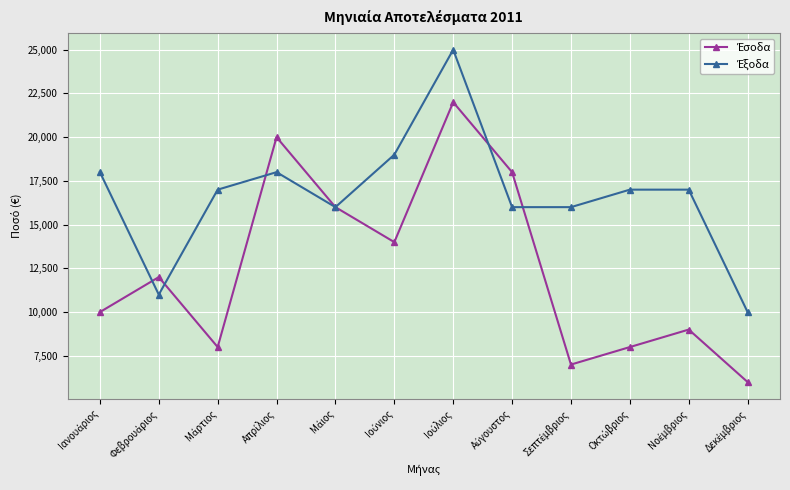

Reading left to right, extract all data points from this chart.

Έσοδα: 10000	12000	8000	20000	16000	14000	22000	18000	7000	8000	9000	6000
Έξοδα: 18000	11000	17000	18000	16000	19000	25000	16000	16000	17000	17000	10000